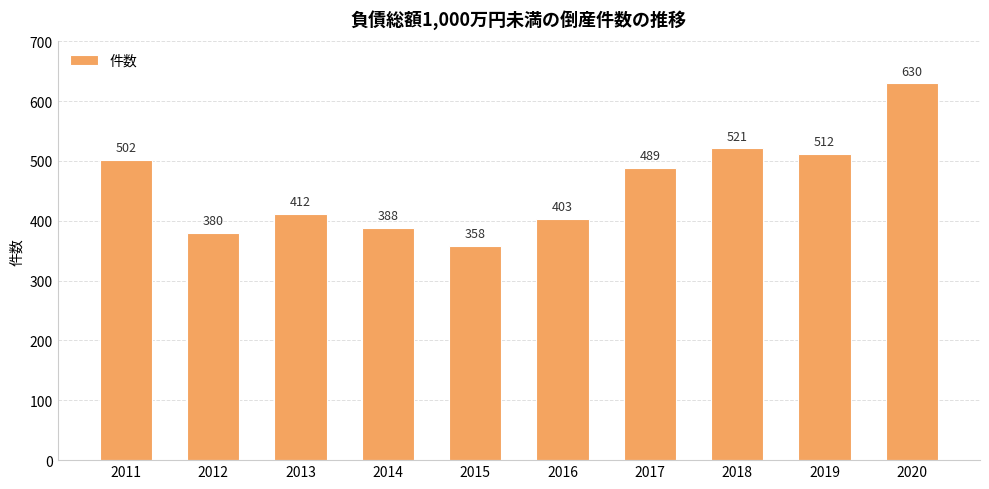

Reading right to left, extract all data points from this chart.

630	512	521	489	403	358	388	412	380	502